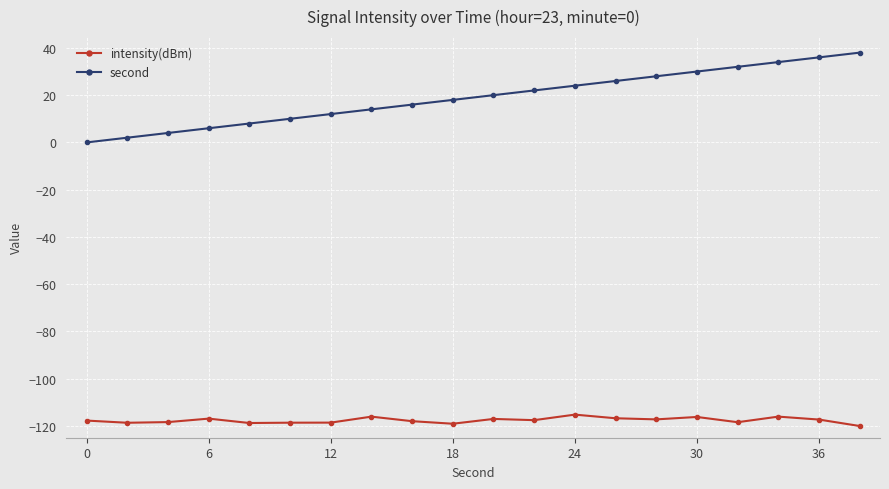

What is the difference between the maximum and second lowest values in the second series?

36.0